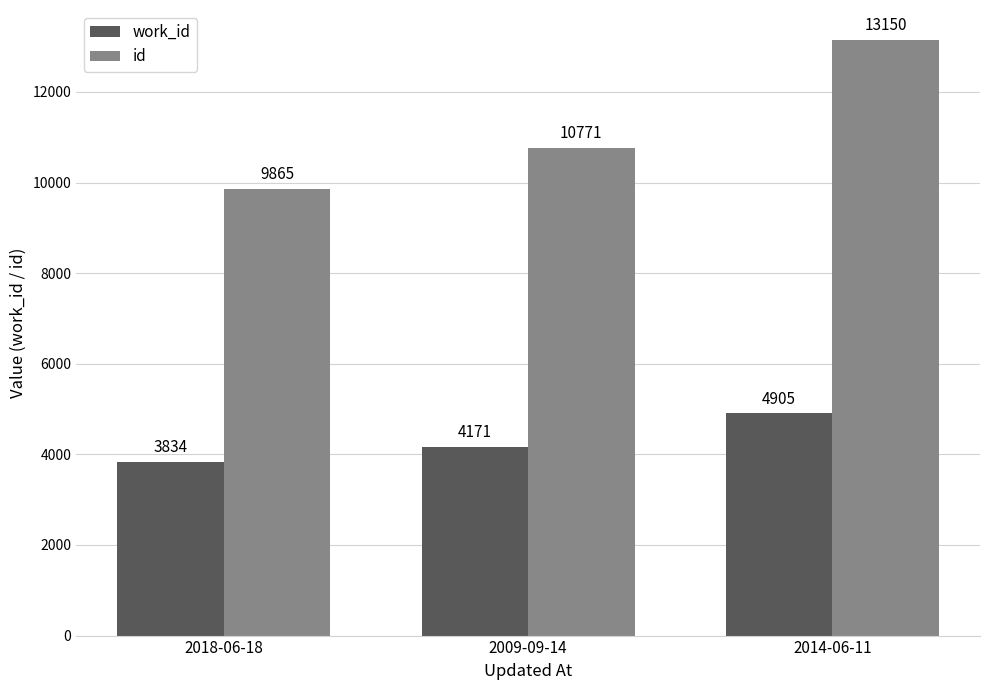

What is the sum of all work_id values?

12910